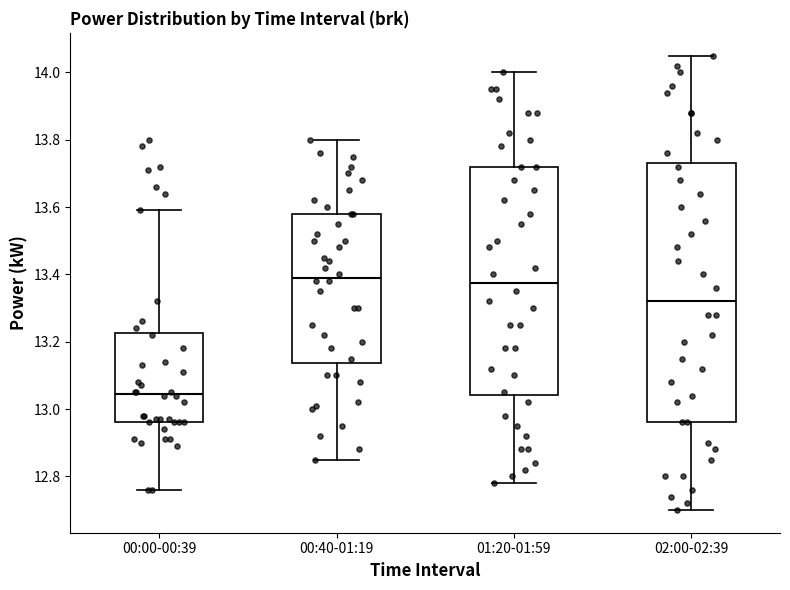

Where does the lower whisker of the box for 00:00-00:39 end on the y-axis? The values are not printed on the chart, so give them approximately, as read against the axis.

12.76